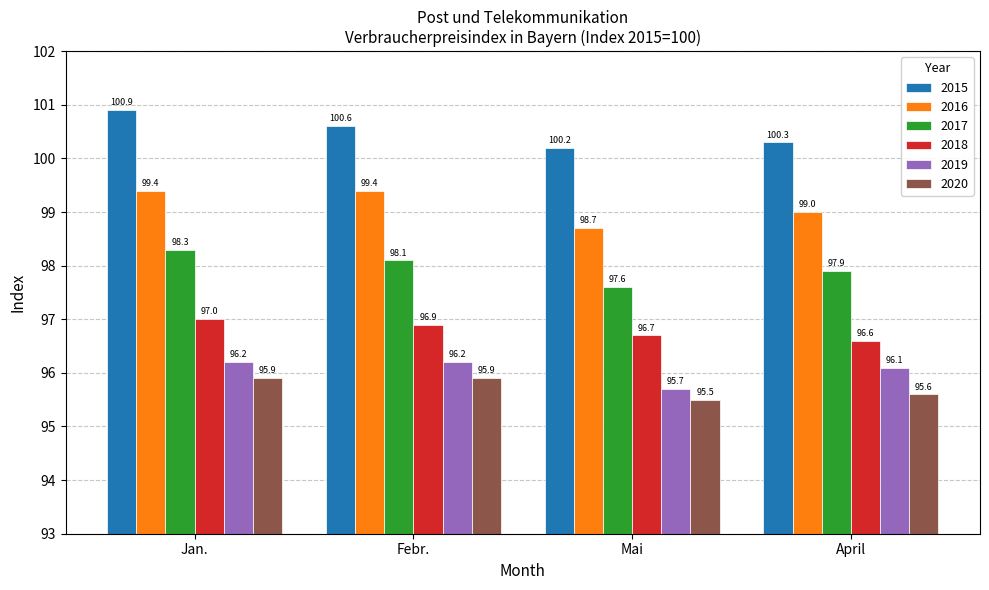

What is the value of the 2017 bar at the 3rd from the left?

97.6